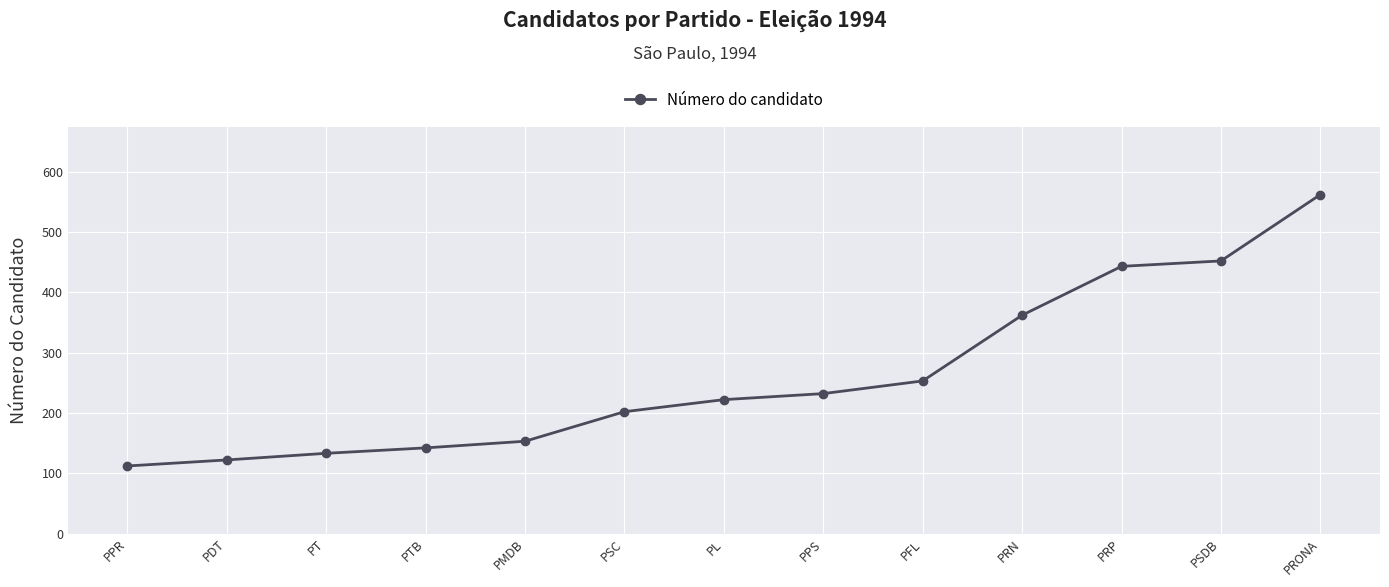

What is the difference between the maximum and minimum values?

450